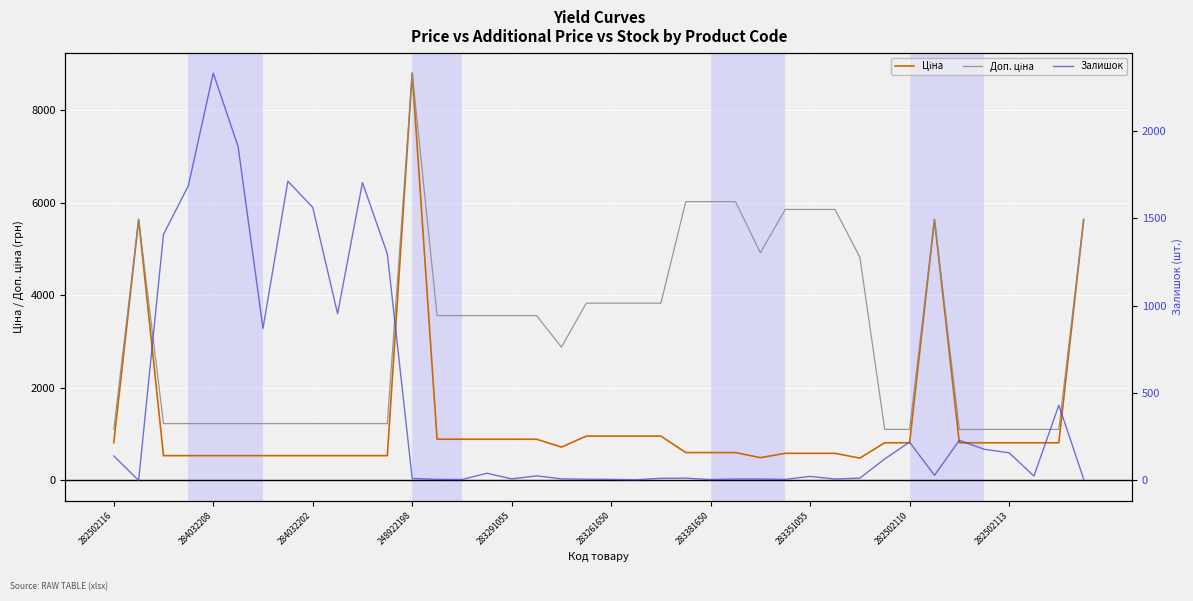

Reading left to right, what are all the values shown in this chart?

Ціна: 813.0	5636.0	535.4	535.4	535.4	535.4	535.4	535.4	535.4	535.4	535.4	535.4	8797.6	889.9	889.9	889.9	889.9	889.9	719.6	957.1	957.1	957.1	957.1	602.1	602.1	602.1	491.7	585.3	585.3	585.3	482.1	813.0	813.0	5636.0	813.0	813.0	813.0	813.0	813.0	5636.0
Доп. ціна: 1101.8	5636.0	1227.2	1227.2	1227.2	1227.2	1227.2	1227.2	1227.2	1227.2	1227.2	1227.2	8797.6	3559.7	3559.7	3559.7	3559.7	3559.7	2878.5	3828.4	3828.4	3828.4	3828.4	6020.8	6020.8	6020.8	4917.4	5852.9	5852.9	5852.9	4821.4	1101.8	1101.8	5636.0	1101.8	1101.8	1101.8	1101.8	1101.8	5636.0
Залишок: 140.0	0.0	1407.0	1685.0	2329.0	1908.0	869.0	1711.0	1561.0	953.0	1703.0	1295.0	11.0	6.0	5.0	41.0	9.0	26.0	9.0	7.0	6.0	4.0	12.0	13.0	5.0	8.0	8.0	6.0	23.0	8.0	13.0	123.0	219.0	29.0	229.0	178.0	158.0	25.0	430.0	8.0